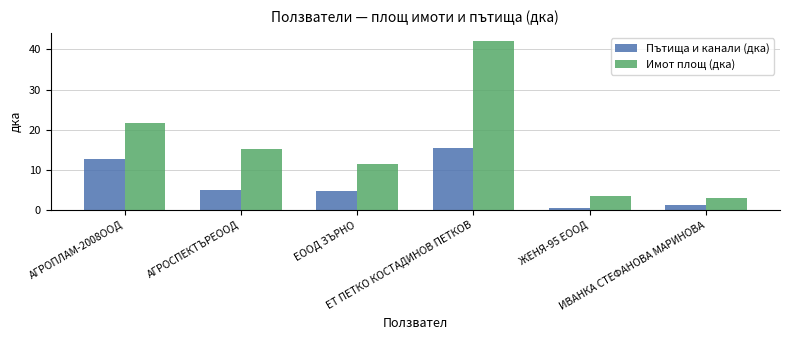

At which label does Пътища и канали (дка) reach its minimum?

ЖЕНЯ-95 ЕООД